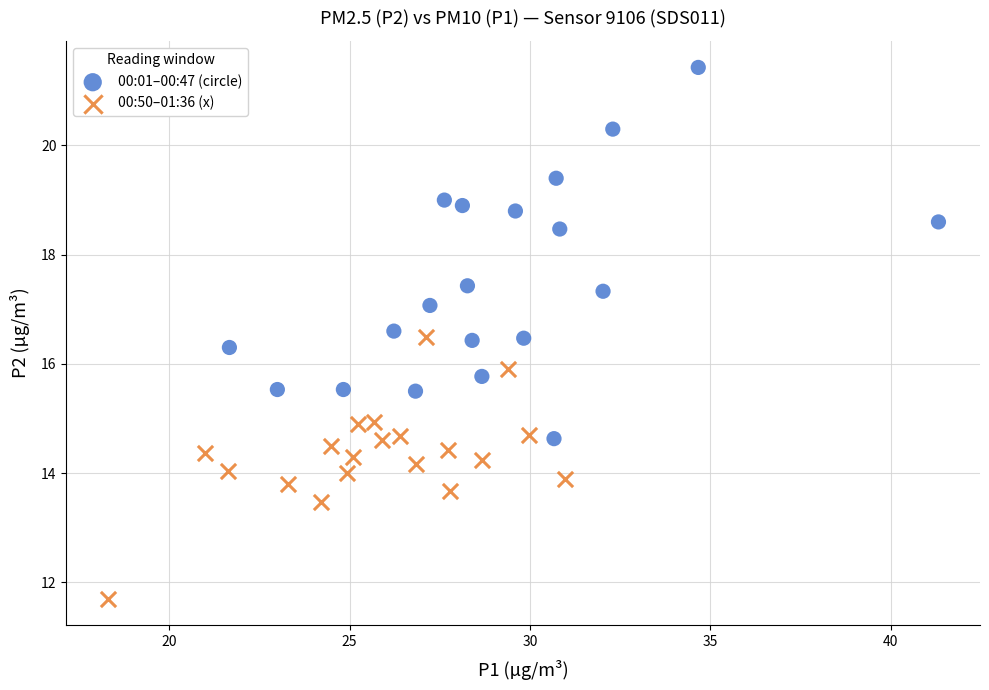

Which series contains the highest Y value?

00:01–00:47 (circle)